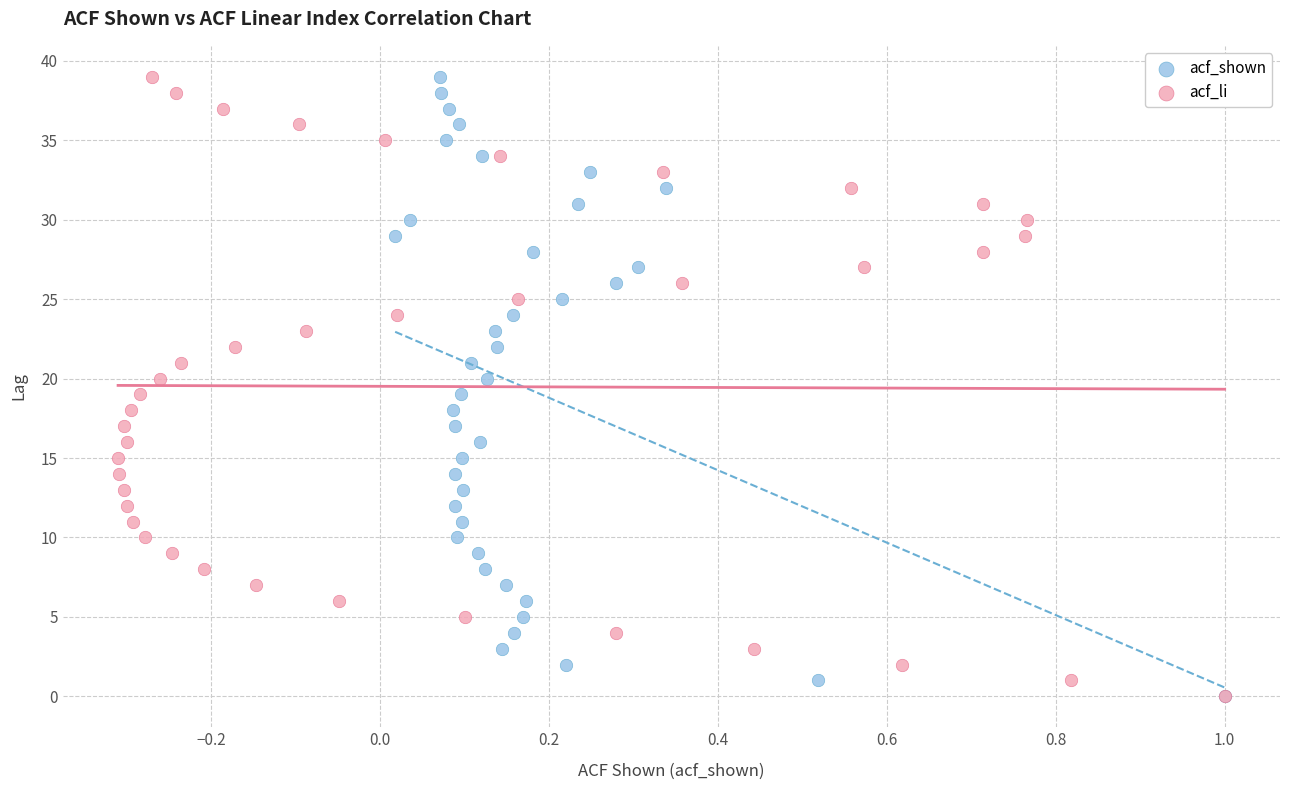

What are all the series names shown in the legend?

acf_shown, acf_li